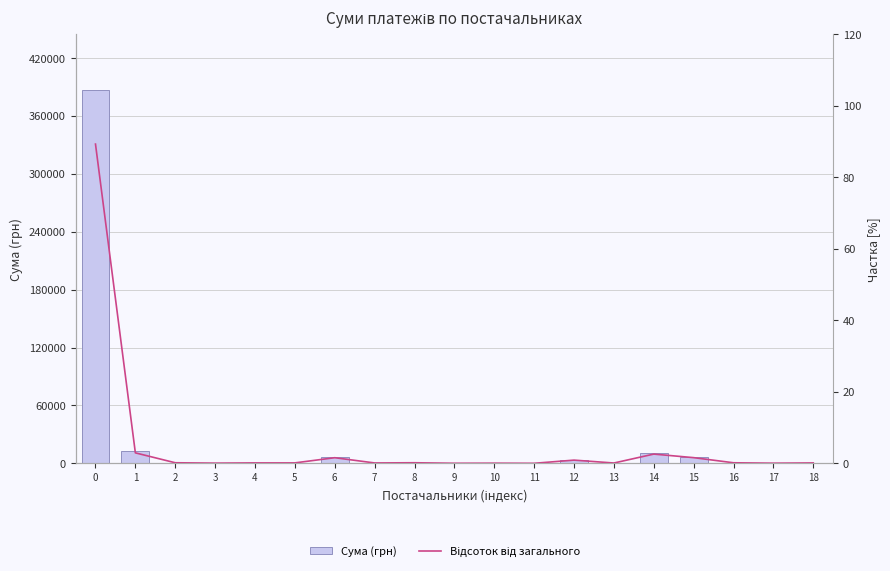

At which label is Відсоток від загального closest to 44?

1